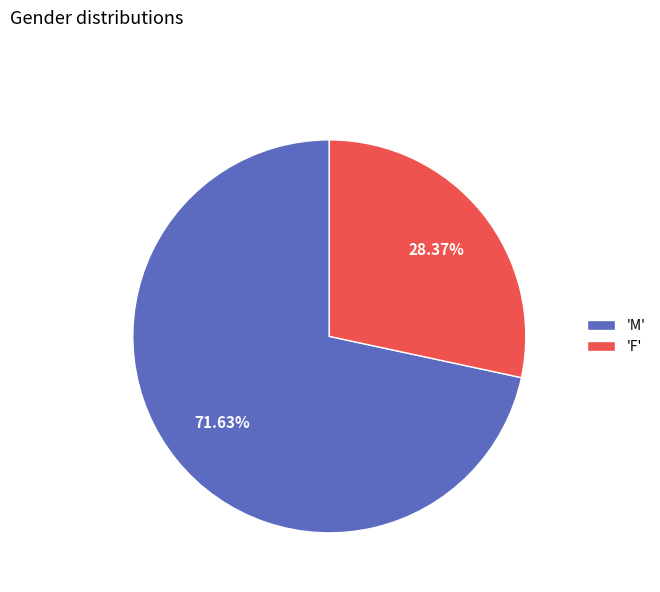

What is the majority slice?

'M'